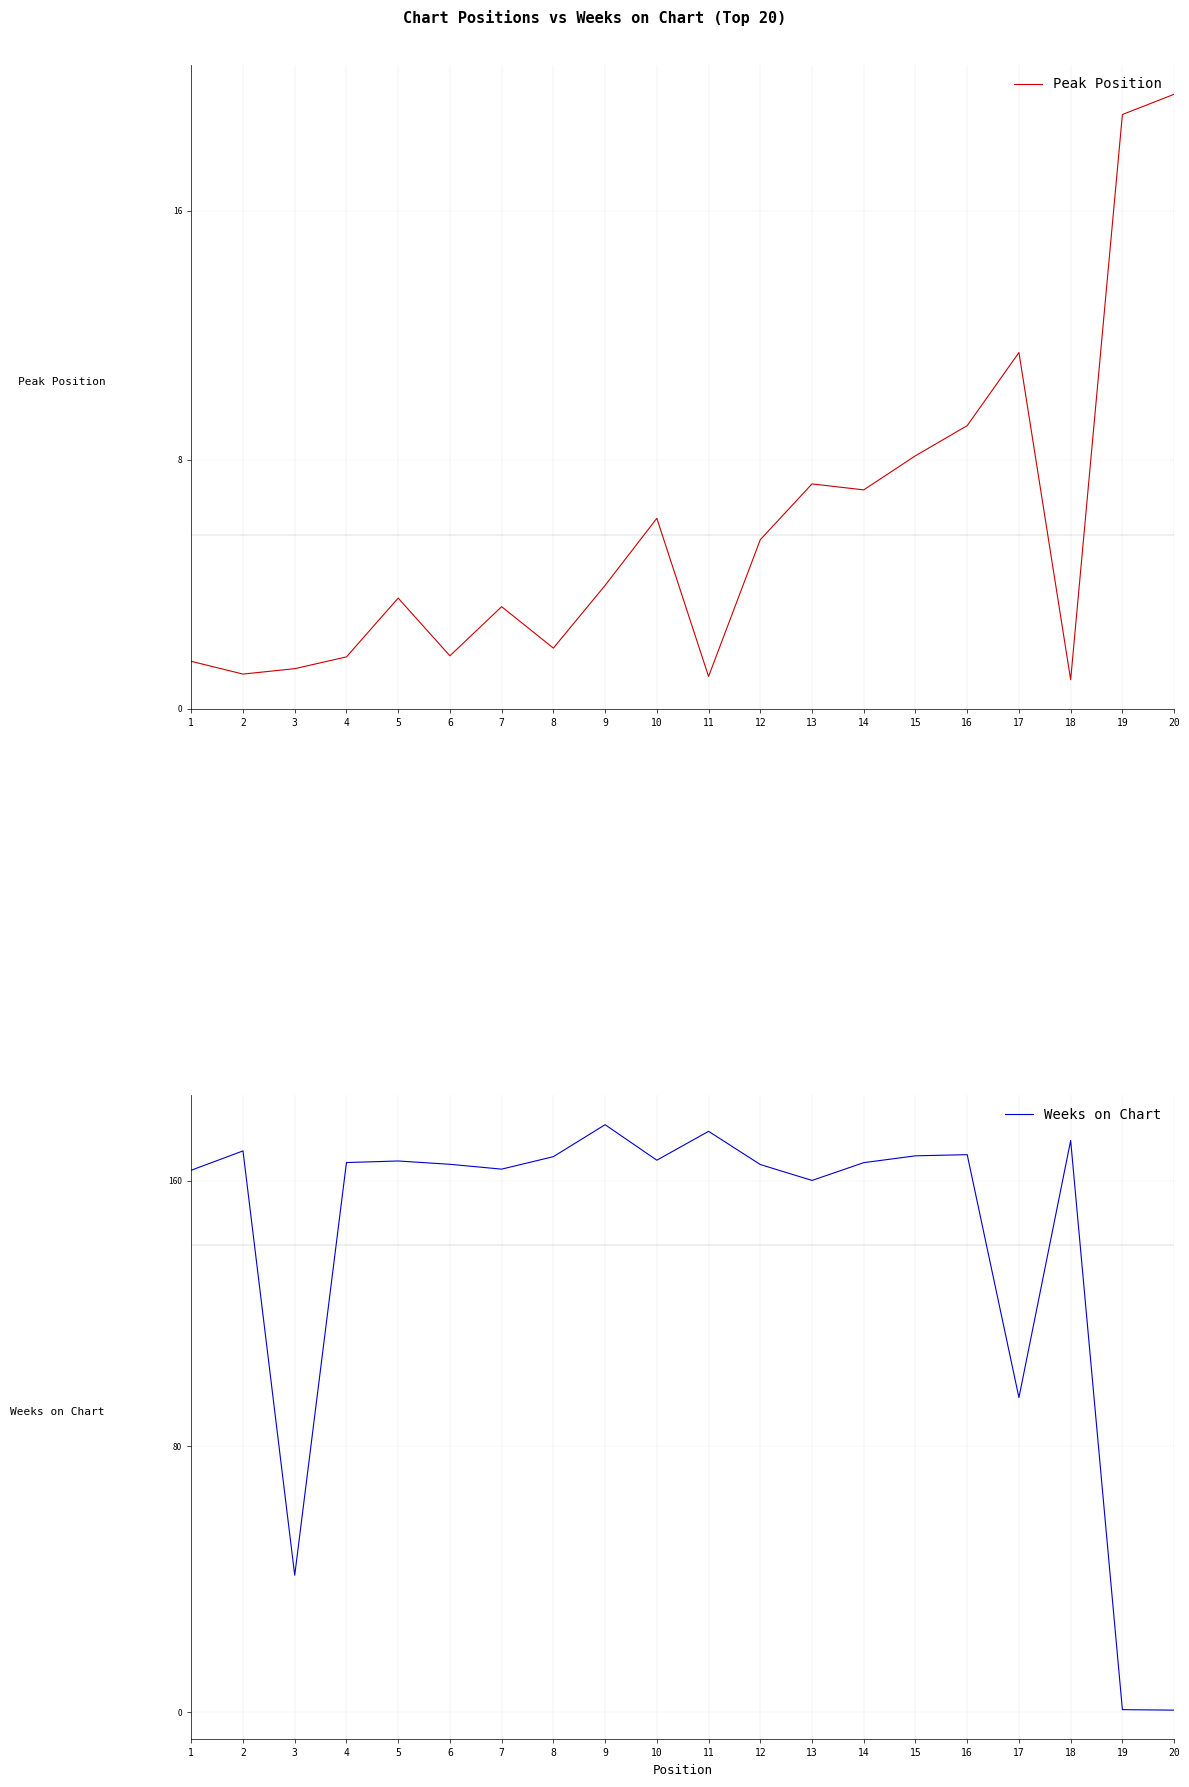

Which series ends up on top after the final intersection of Peak Position and Weeks on Chart?

Peak Position